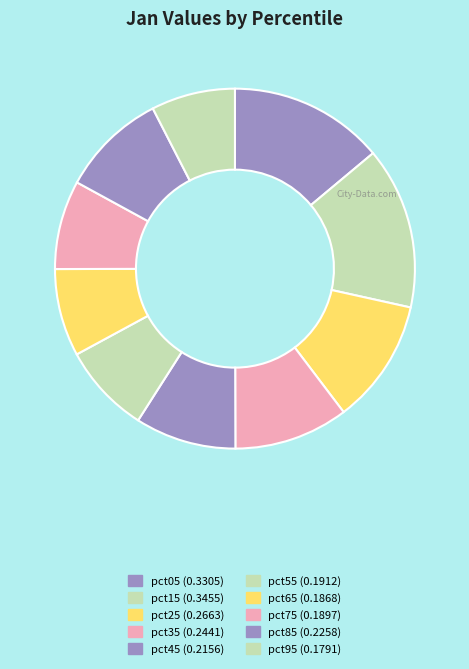

What portion of the pie excludes pct55?

91.9%